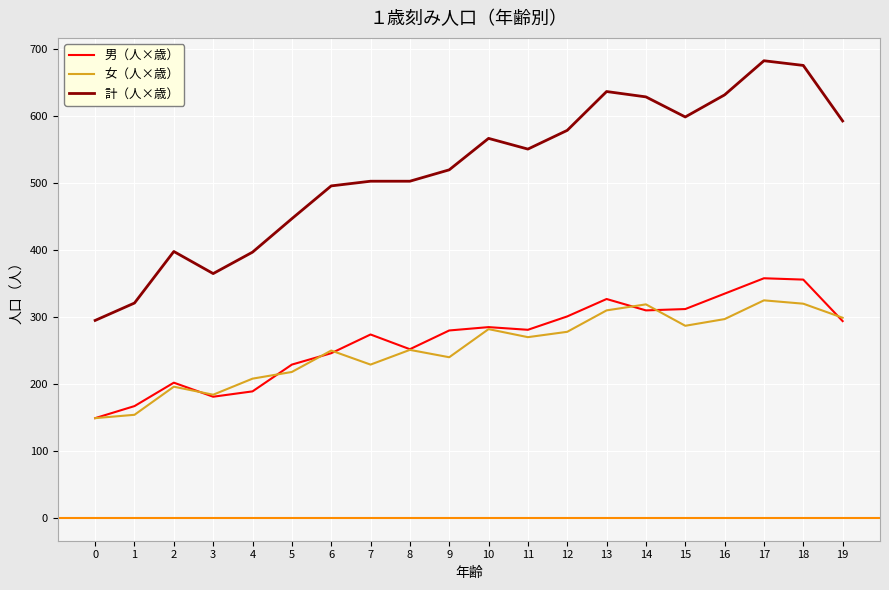

What is the spread (max minus min) of values at 8?

252